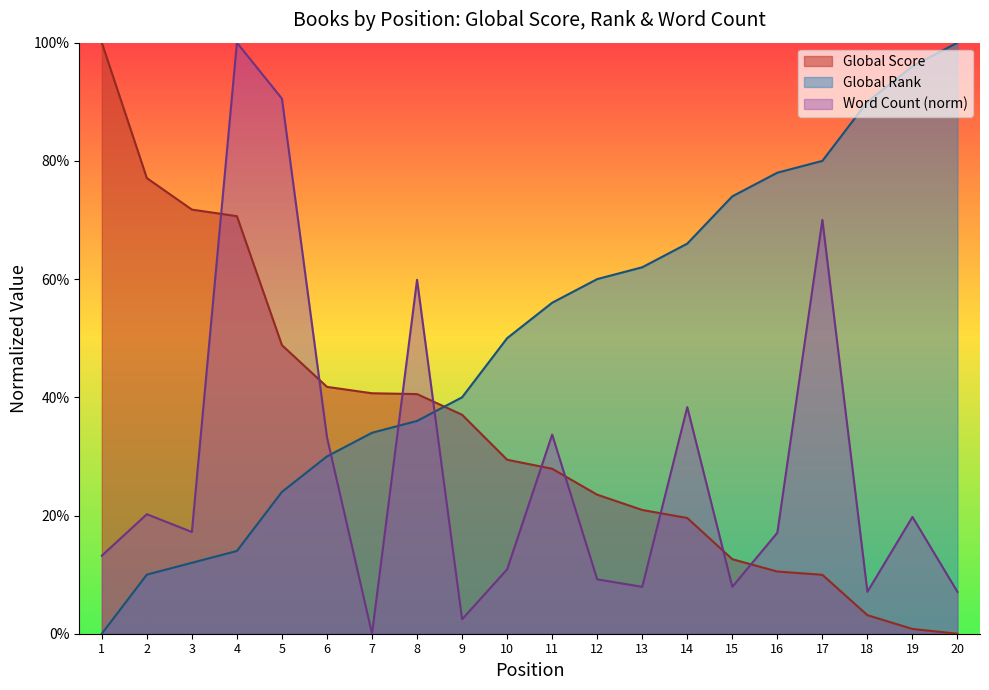

True or false: Word Count has more than 2 interior local peaks.

True